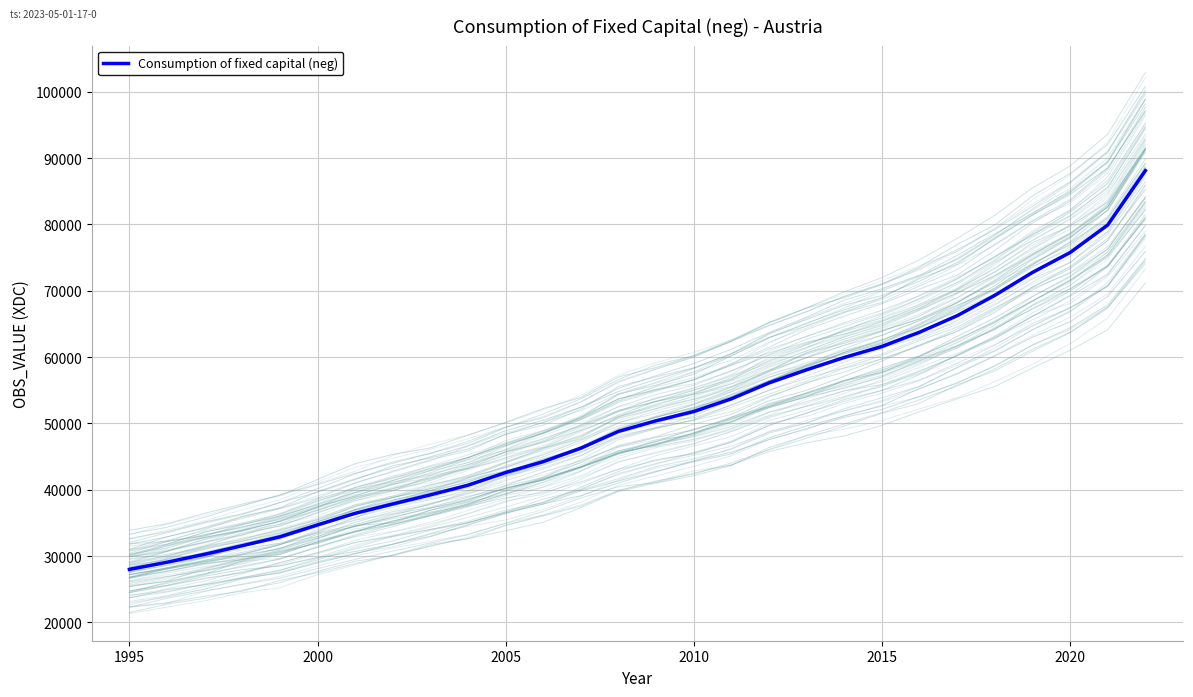

What is the smallest value displayed?

27996